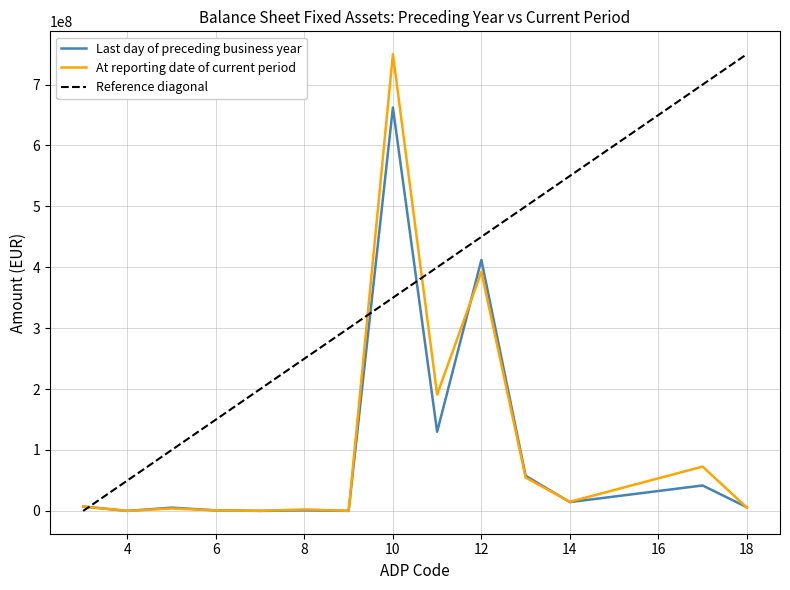

List the labels in order of At reporting date of current period value, largest first.

10, 12, 11, 17, 13, 14, 3, 18, 5, 8, 6, 4, 7, 9